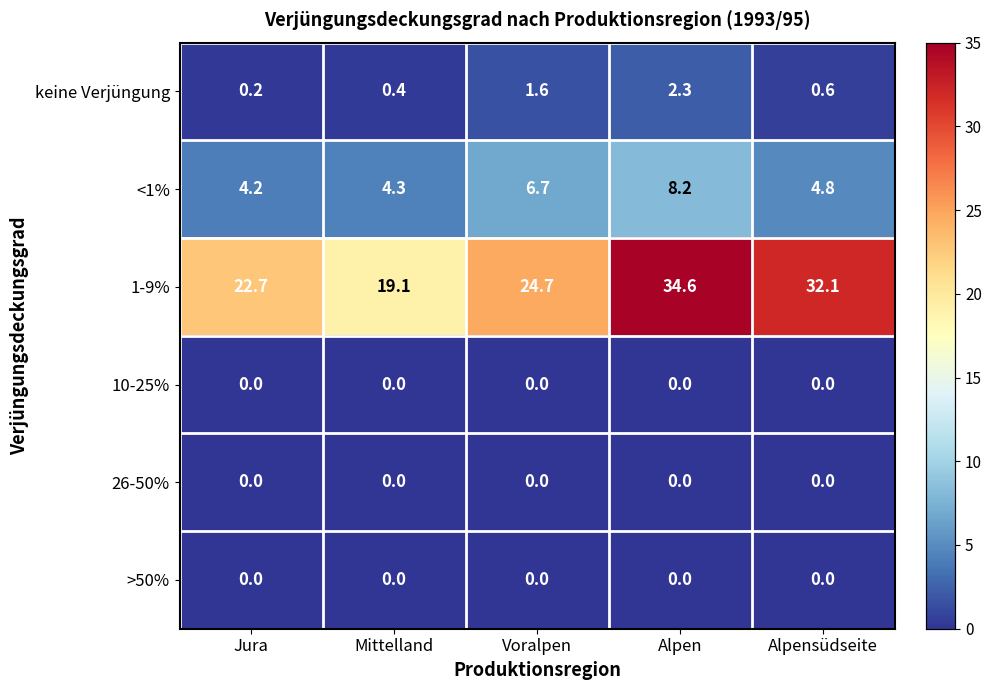

Read the <1% value at Mittelland.

4.3